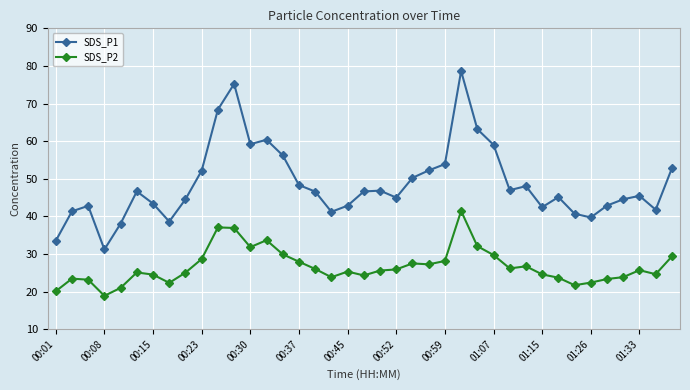

What is the difference between the second highest and minimum values in the SDS_P1 series?

44.0